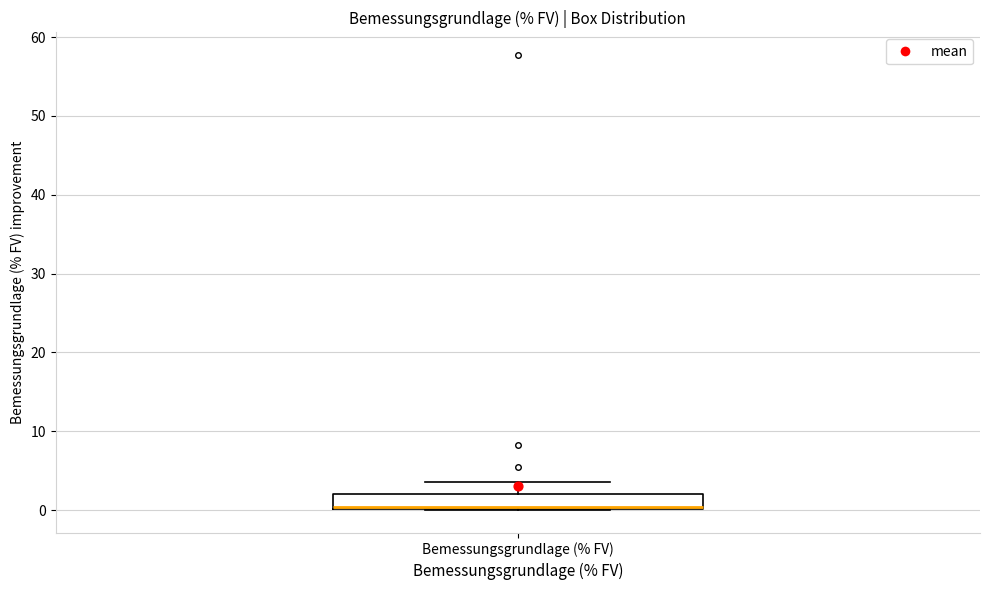

Transcribe this box plot: give where the median line is, the range the box spans, and where the two whiskers end, as read against the y-axis. The values are not printed on the chart, so give them approximately, as read against the axis.

median 0 (just above the box's lower edge), box 0 to 2, whiskers 0 to 4